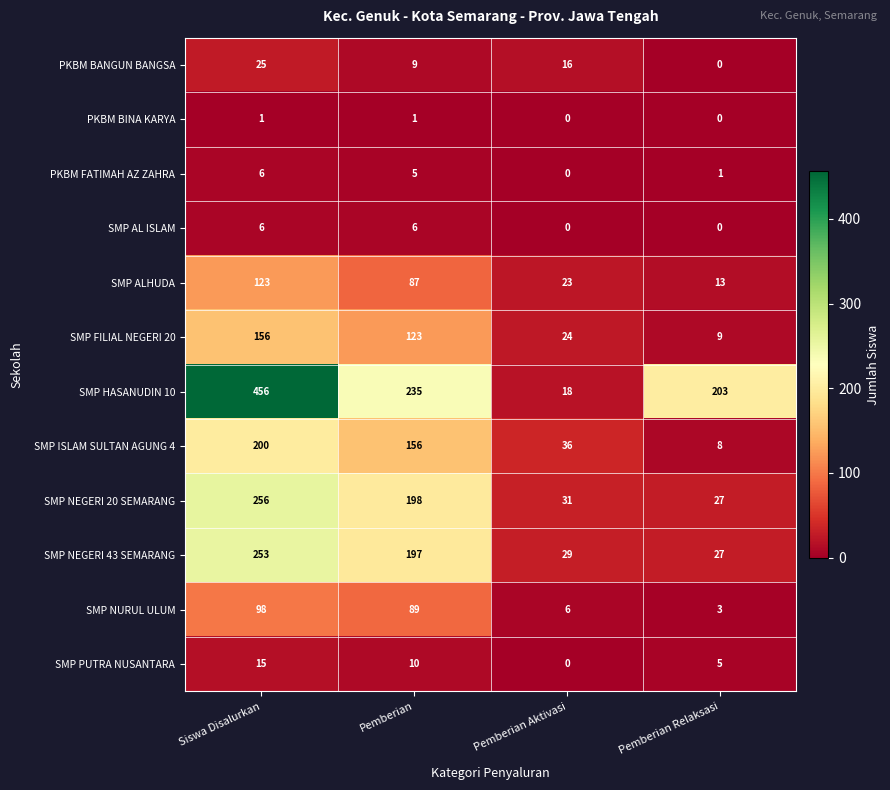

How many categories are shown in the chart?

4